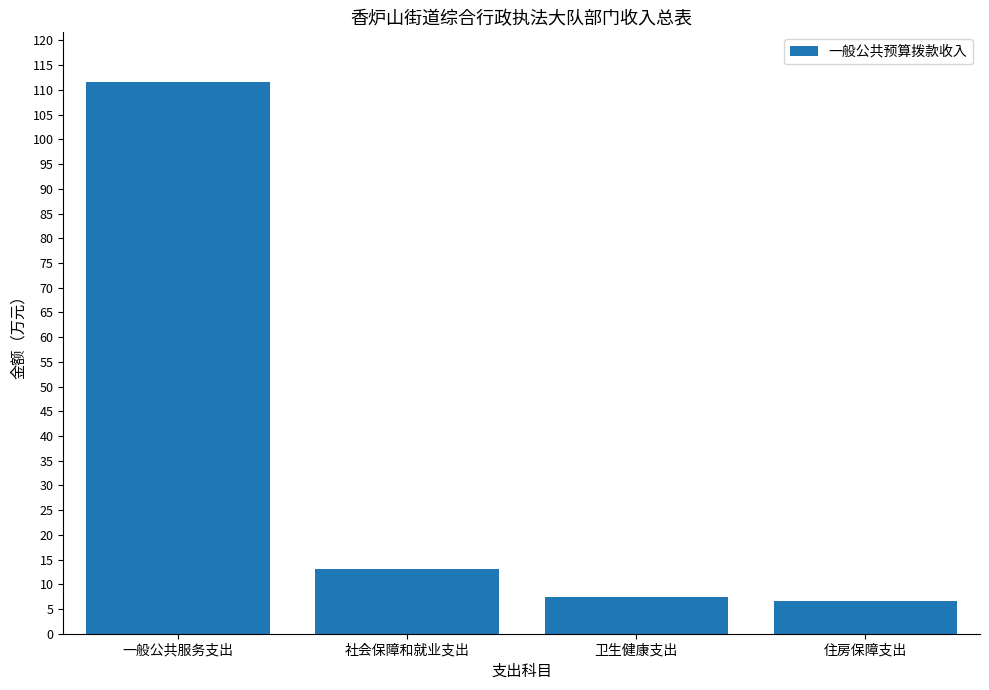

True or false: the data shows 13.1 at 卫生健康支出.

False